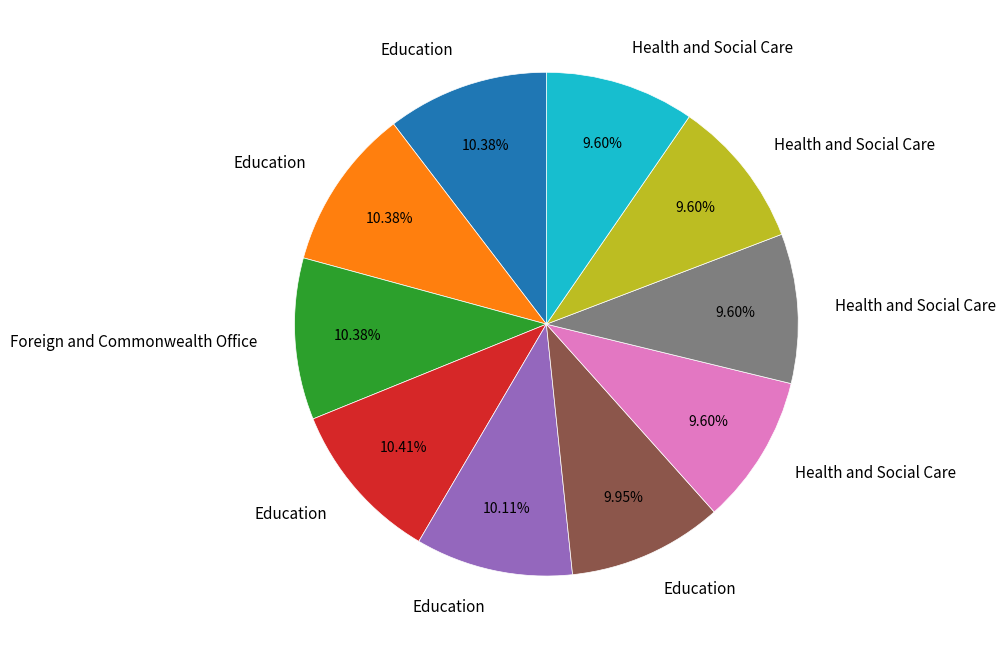

Is there a majority slice in this chart?

No